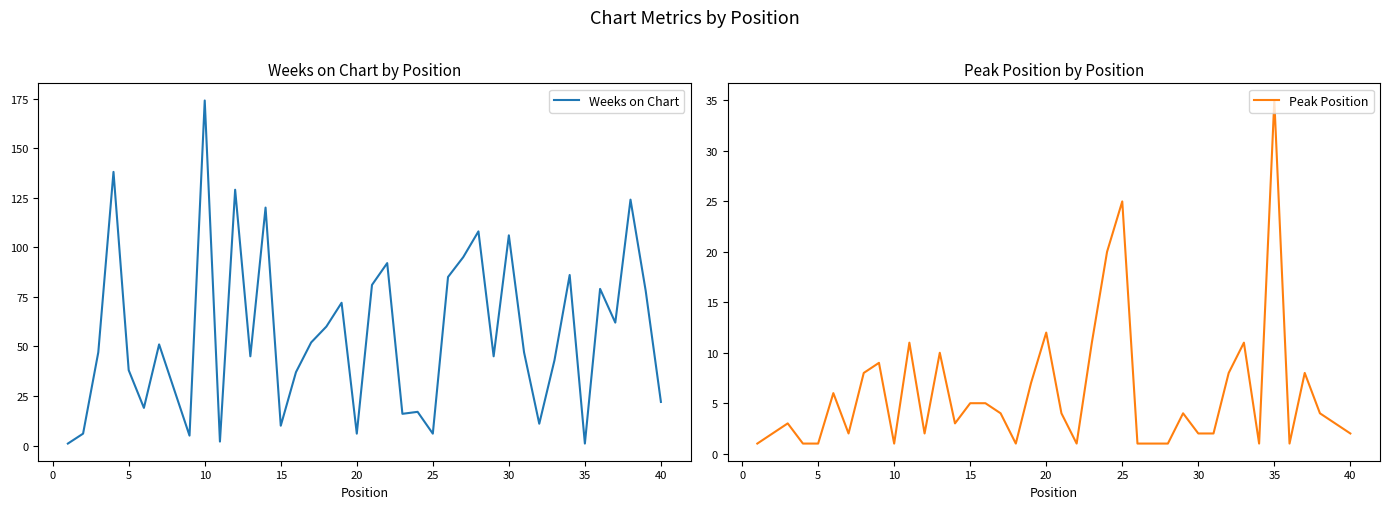

At how many categories does at least one series exceed 104?

7